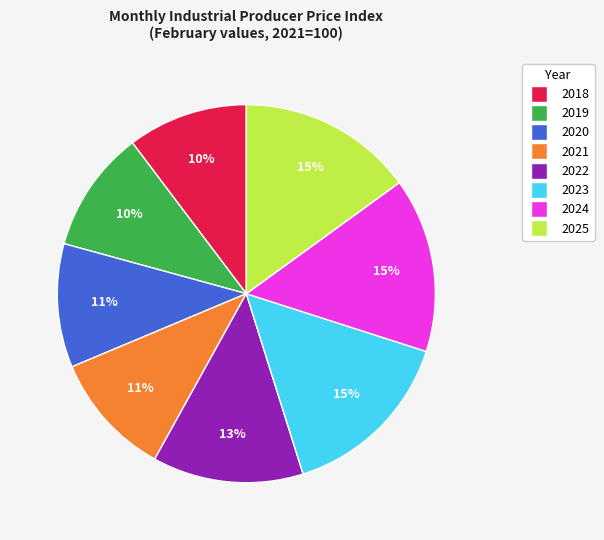

True or false: 2021 accounts for 11% of the total.

True